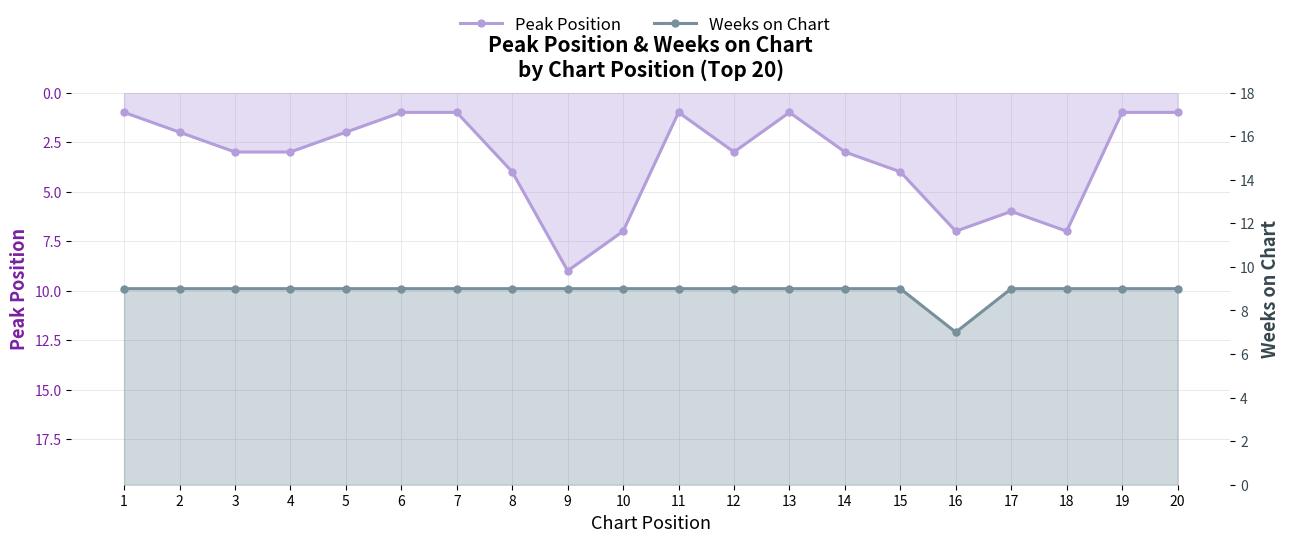

What are all the series names shown in the legend?

Peak Position, Weeks on Chart